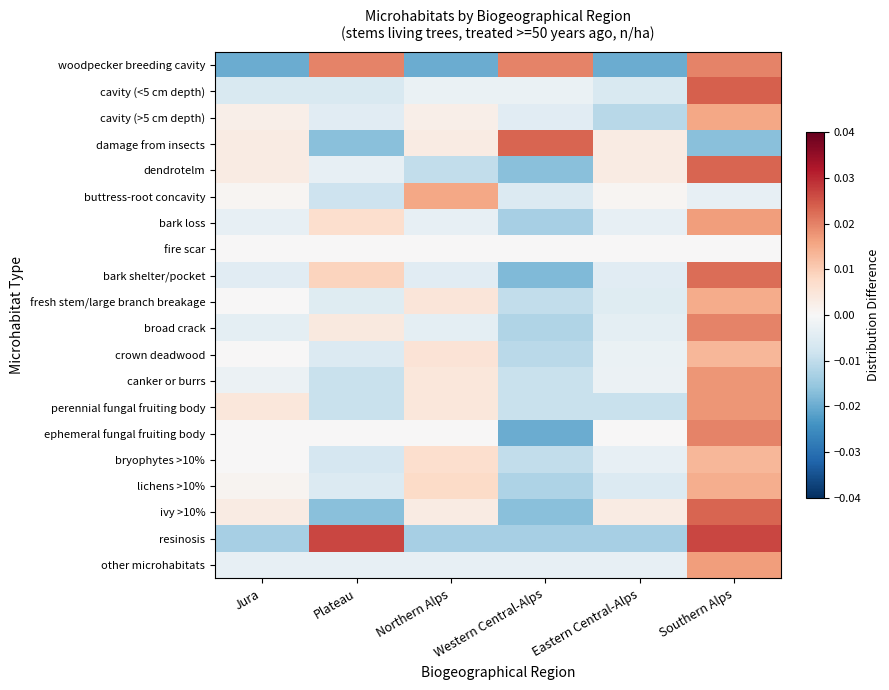

Reading left to right, list all the values displayed in this chart.

woodpecker breeding cavity: Jura=-0.0	Plateau=0.0	Northern Alps=-0.0	Western Central-Alps=0.0	Eastern Central-Alps=-0.0	Southern Alps=0.0
cavity (<5 cm depth): Jura=-0.0	Plateau=-0.0	Northern Alps=-0.0	Western Central-Alps=-0.0	Eastern Central-Alps=-0.0	Southern Alps=0.0
cavity (>5 cm depth): Jura=0.0	Plateau=-0.0	Northern Alps=0.0	Western Central-Alps=-0.0	Eastern Central-Alps=-0.0	Southern Alps=0.0
damage from insects: Jura=0.0	Plateau=-0.0	Northern Alps=0.0	Western Central-Alps=0.0	Eastern Central-Alps=0.0	Southern Alps=-0.0
dendrotelm: Jura=0.0	Plateau=-0.0	Northern Alps=-0.0	Western Central-Alps=-0.0	Eastern Central-Alps=0.0	Southern Alps=0.0
buttress-root concavity: Jura=0.0	Plateau=-0.0	Northern Alps=0.0	Western Central-Alps=-0.0	Eastern Central-Alps=0.0	Southern Alps=-0.0
bark loss: Jura=-0.0	Plateau=0.0	Northern Alps=-0.0	Western Central-Alps=-0.0	Eastern Central-Alps=-0.0	Southern Alps=0.0
fire scar: Jura=0.0	Plateau=0.0	Northern Alps=0.0	Western Central-Alps=0.0	Eastern Central-Alps=0.0	Southern Alps=0.0
bark shelter/pocket: Jura=-0.0	Plateau=0.0	Northern Alps=-0.0	Western Central-Alps=-0.0	Eastern Central-Alps=-0.0	Southern Alps=0.0
fresh stem/large branch breakage: Jura=0.0	Plateau=-0.0	Northern Alps=0.0	Western Central-Alps=-0.0	Eastern Central-Alps=-0.0	Southern Alps=0.0
broad crack: Jura=-0.0	Plateau=0.0	Northern Alps=-0.0	Western Central-Alps=-0.0	Eastern Central-Alps=-0.0	Southern Alps=0.0
crown deadwood: Jura=0.0	Plateau=-0.0	Northern Alps=0.0	Western Central-Alps=-0.0	Eastern Central-Alps=-0.0	Southern Alps=0.0
canker or burrs: Jura=-0.0	Plateau=-0.0	Northern Alps=0.0	Western Central-Alps=-0.0	Eastern Central-Alps=-0.0	Southern Alps=0.0
perennial fungal fruiting body: Jura=0.0	Plateau=-0.0	Northern Alps=0.0	Western Central-Alps=-0.0	Eastern Central-Alps=-0.0	Southern Alps=0.0
ephemeral fungal fruiting body: Jura=0.0	Plateau=0.0	Northern Alps=0.0	Western Central-Alps=-0.0	Eastern Central-Alps=0.0	Southern Alps=0.0
bryophytes >10%: Jura=0.0	Plateau=-0.0	Northern Alps=0.0	Western Central-Alps=-0.0	Eastern Central-Alps=-0.0	Southern Alps=0.0
lichens >10%: Jura=0.0	Plateau=-0.0	Northern Alps=0.0	Western Central-Alps=-0.0	Eastern Central-Alps=-0.0	Southern Alps=0.0
ivy >10%: Jura=0.0	Plateau=-0.0	Northern Alps=0.0	Western Central-Alps=-0.0	Eastern Central-Alps=0.0	Southern Alps=0.0
resinosis: Jura=-0.0	Plateau=0.0	Northern Alps=-0.0	Western Central-Alps=-0.0	Eastern Central-Alps=-0.0	Southern Alps=0.0
other microhabitats: Jura=-0.0	Plateau=-0.0	Northern Alps=-0.0	Western Central-Alps=-0.0	Eastern Central-Alps=-0.0	Southern Alps=0.0